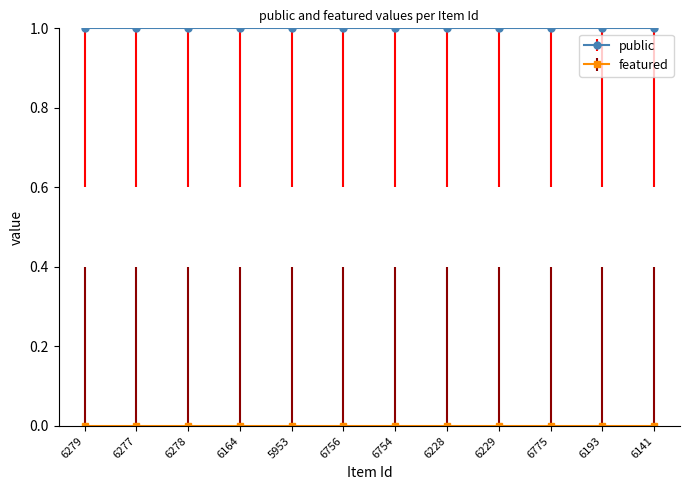

At how many categories does at least one series exceed 0?

12